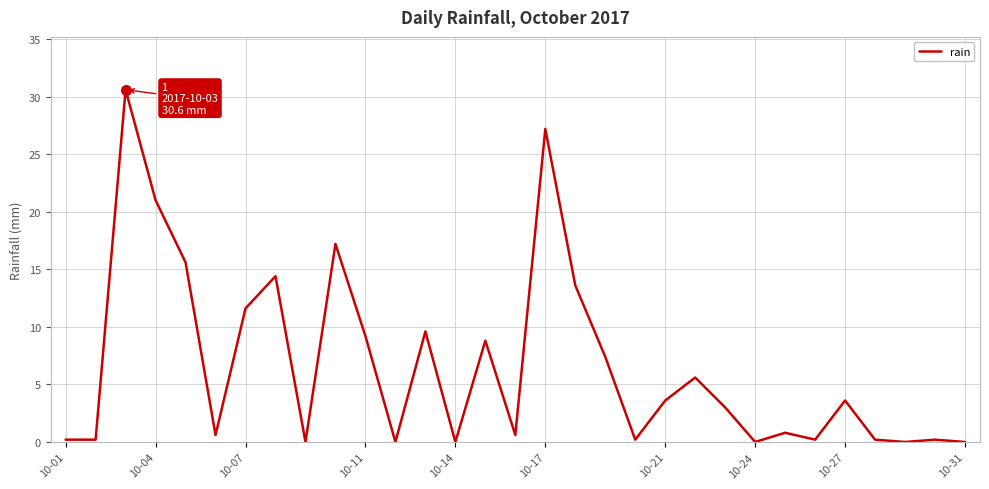

What is the maximum value shown in the chart?

30.6